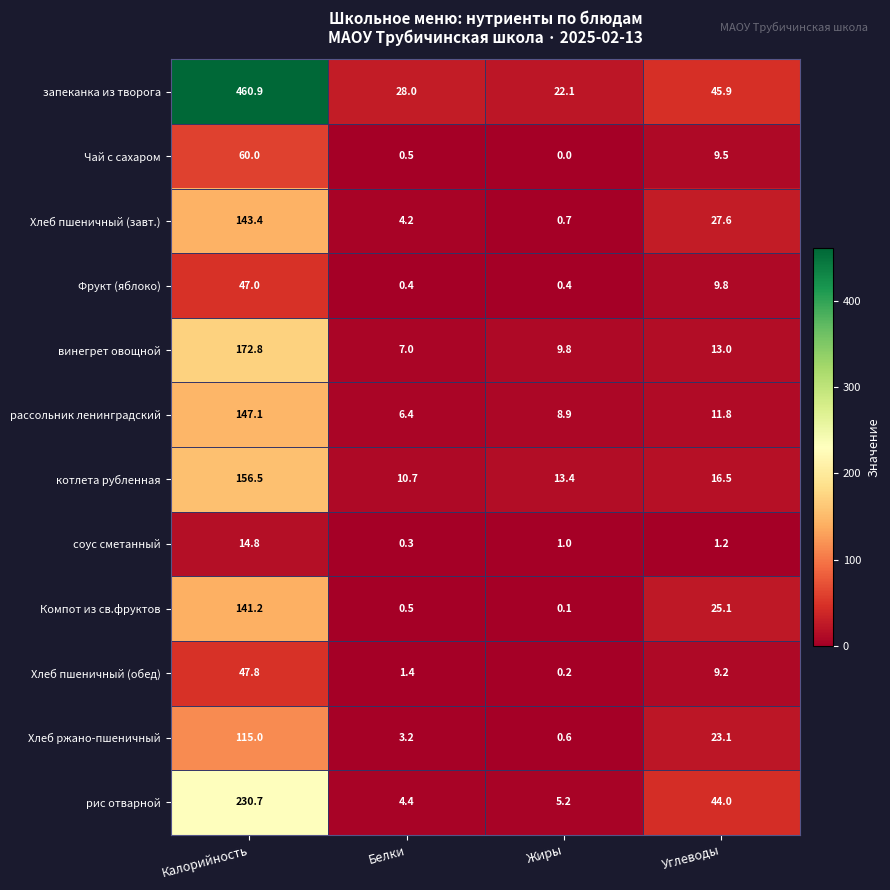

What is the difference between the second highest and minimum values in the рассольник ленинградский series?

5.4